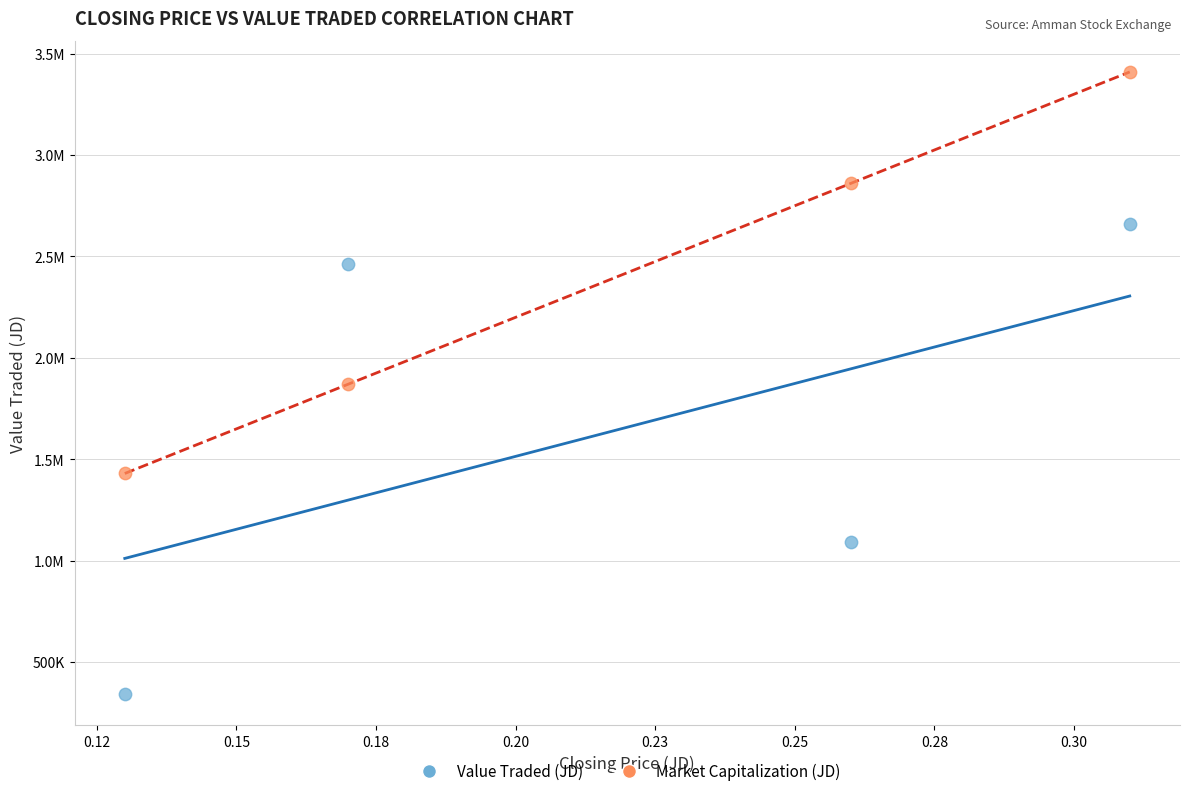

What are all the series names shown in the legend?

Value Traded (JD), Market Capitalization (JD)